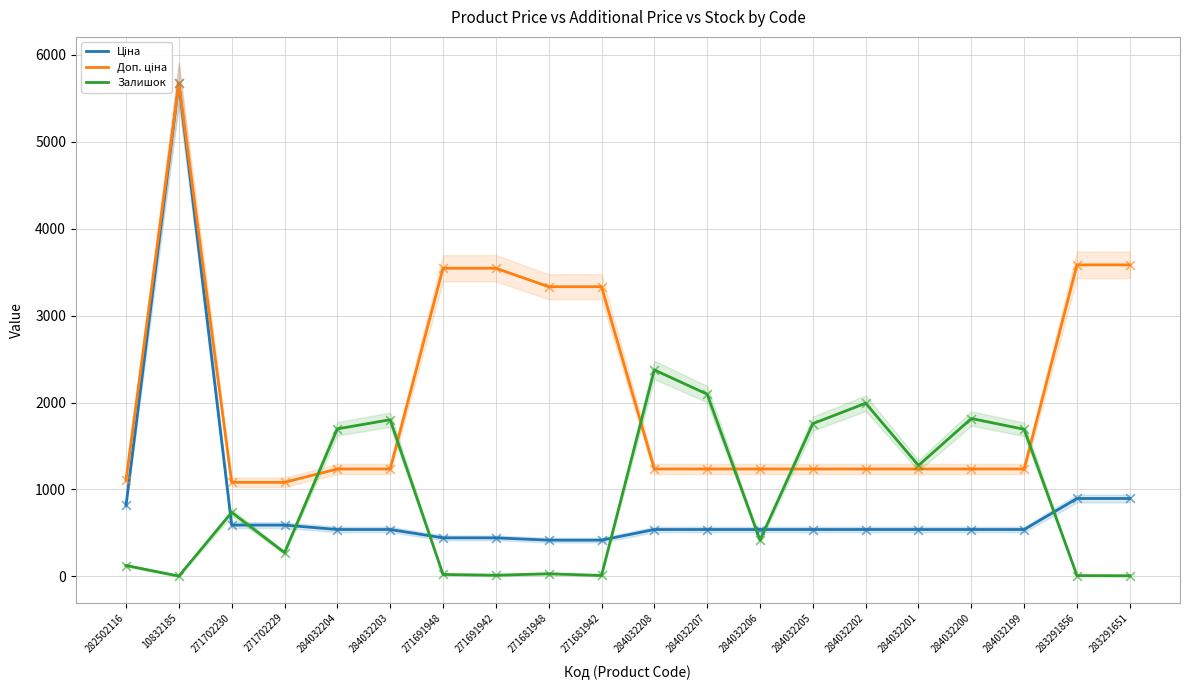

What is the total value across all series at 271691948?

4010.1